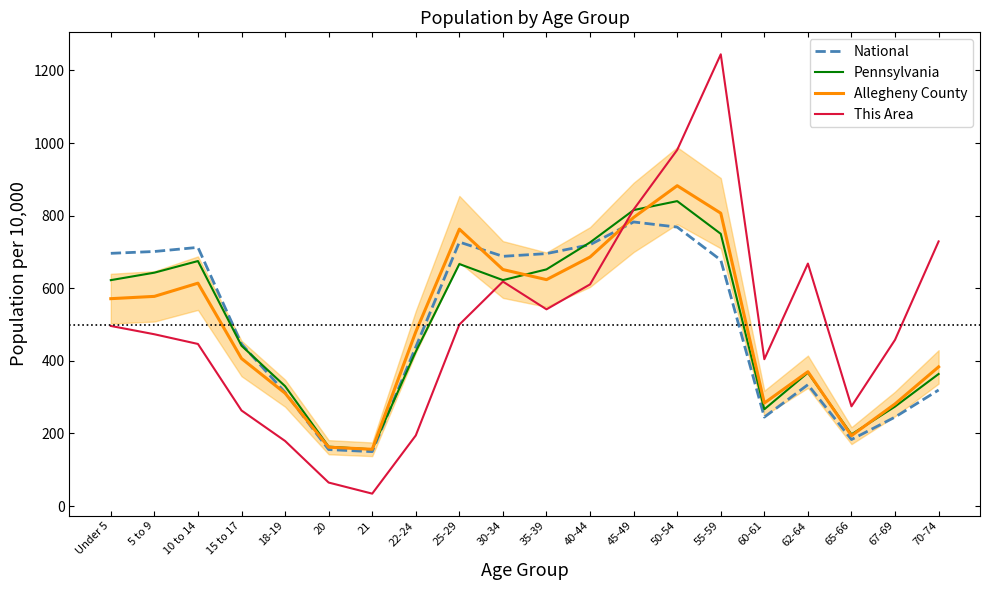

What is the lowest value of the This Area series?

34.4